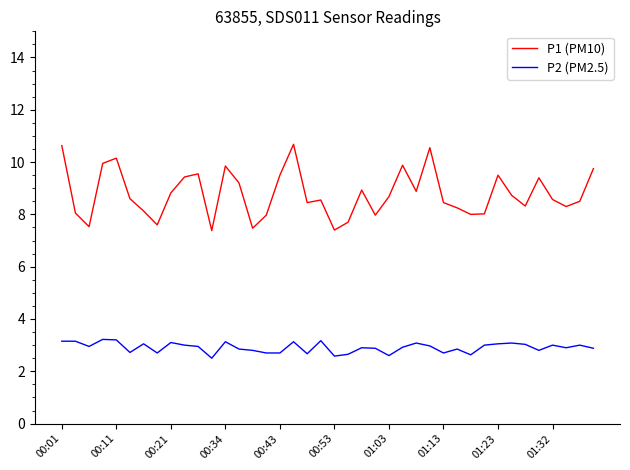

What is the difference between the maximum and minimum values in the P1 (PM10) series?

3.3